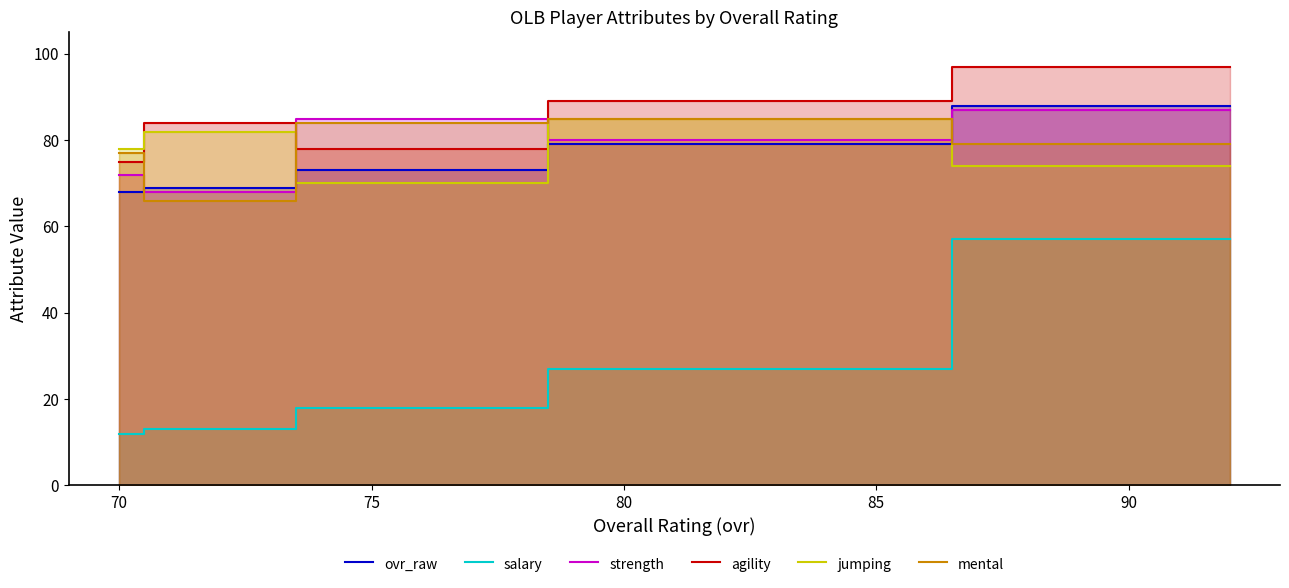

How many intersections are there between strength and jumping?

3